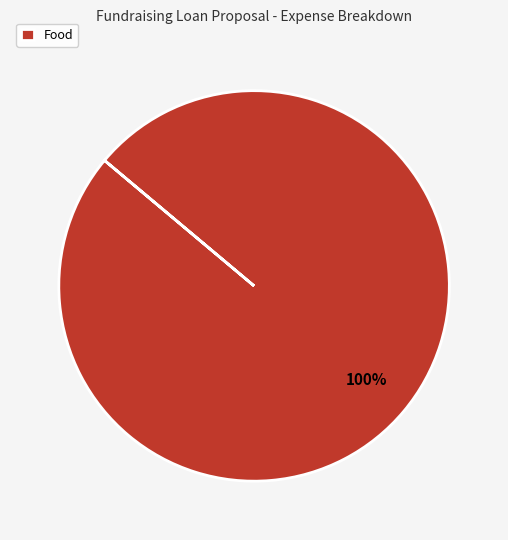

The Food slice represents 100% of the pie. True or false?

True